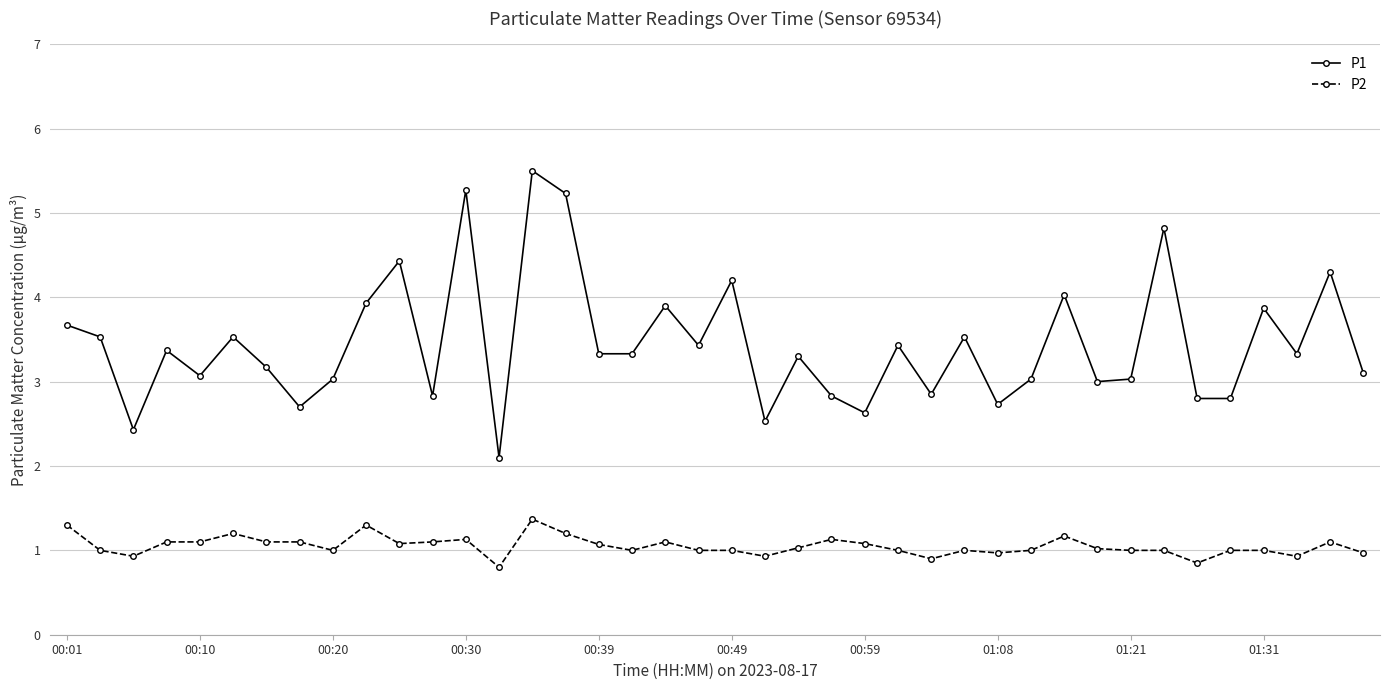

How many distinct data groups are displayed?

2